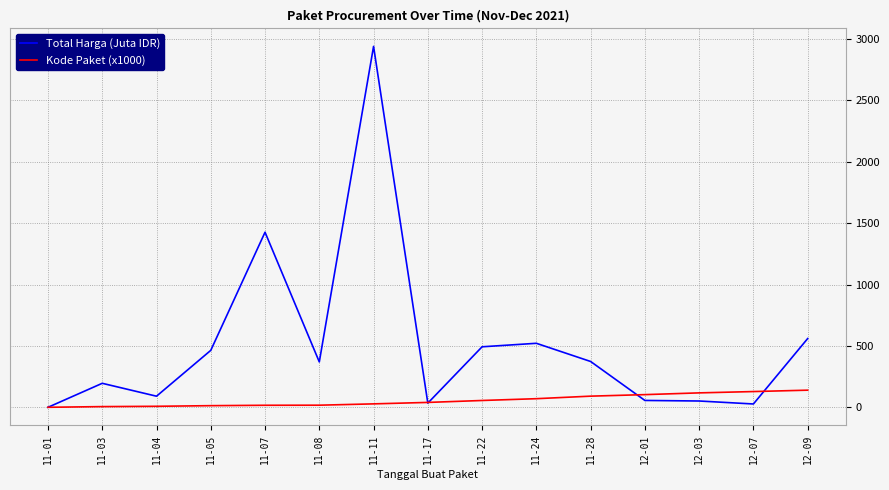

Which series changed the most between 11-17 and 11-22?

Total Harga (Juta IDR)